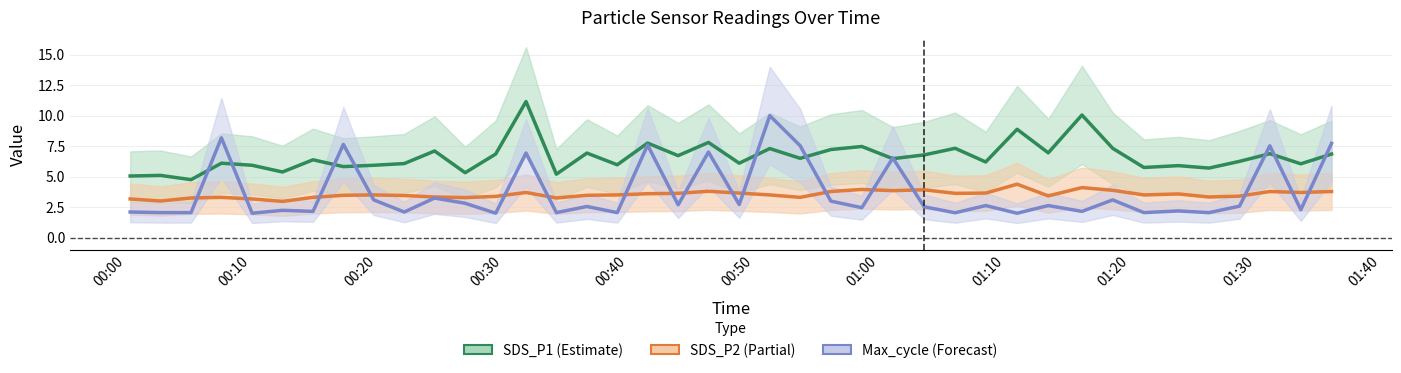

The value of SDS_P1 at 2023/07/24 01:23:50 is 5.9. True or false?

True